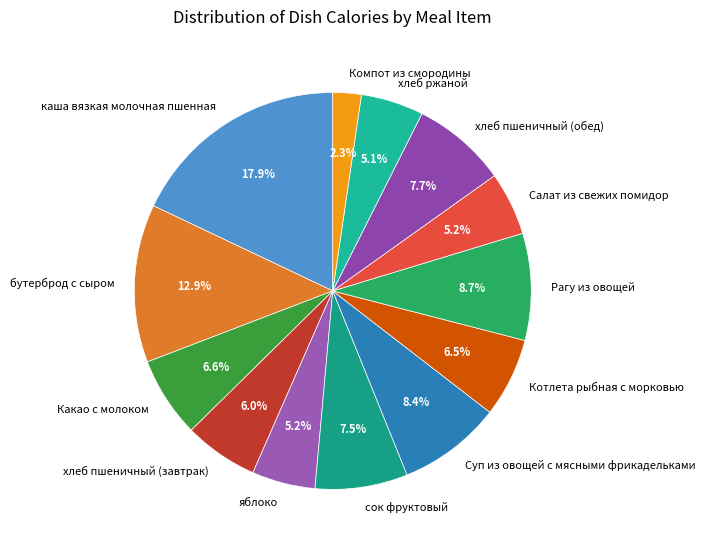

Which category has the smallest portion of the pie?

Компот из смородины